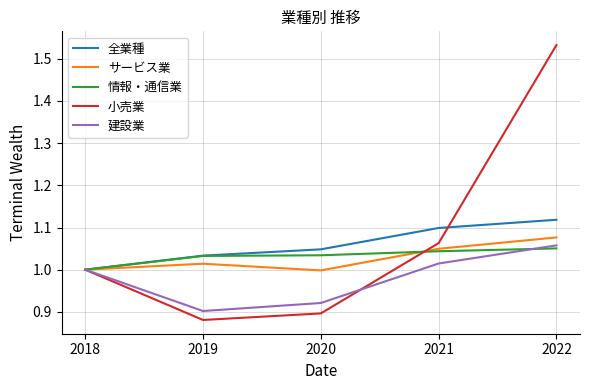

At which category is the sum across all series the highest?

2022